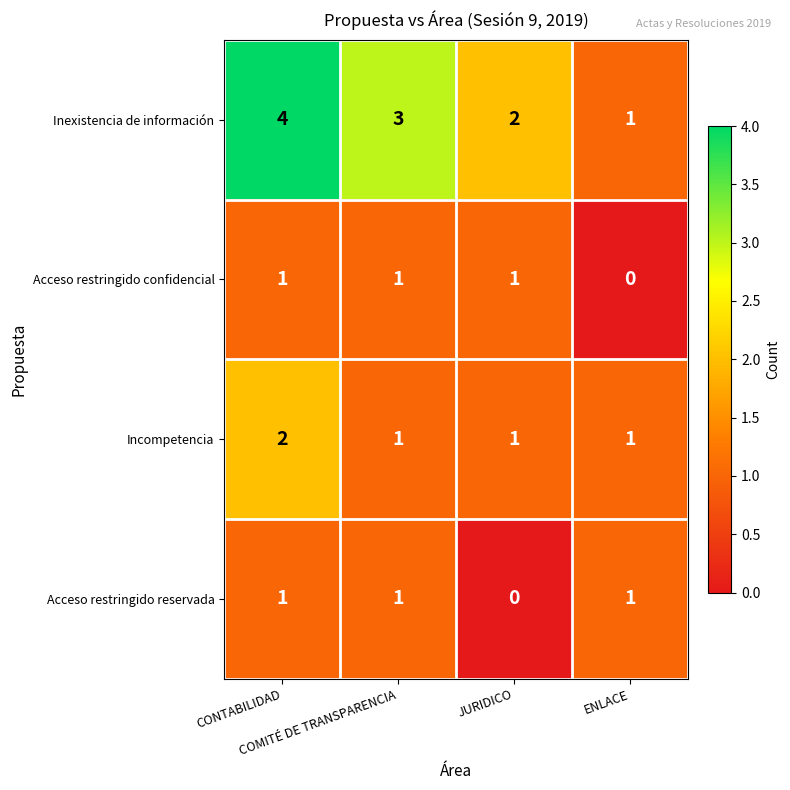

How many categories are shown in the chart?

4